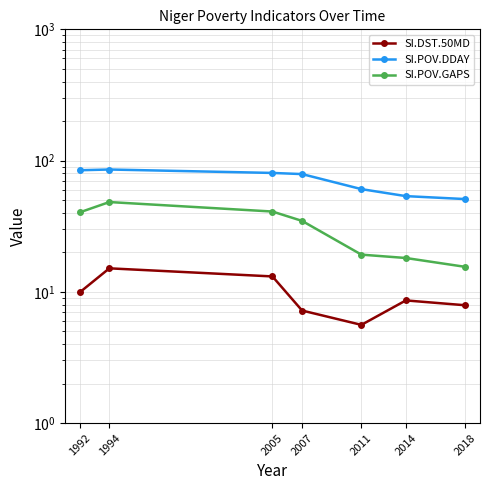

True or false: SI.DST.50MD has a value of 9.9 at 1992.

True